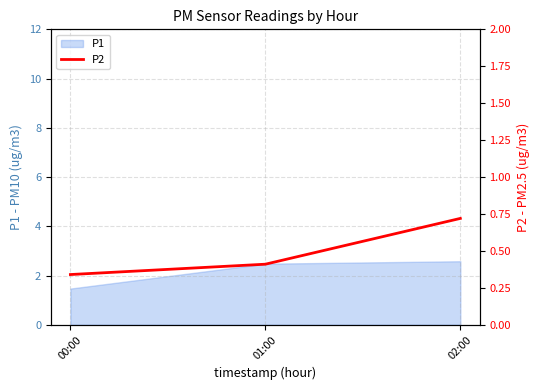

What is the smallest value displayed?

0.3